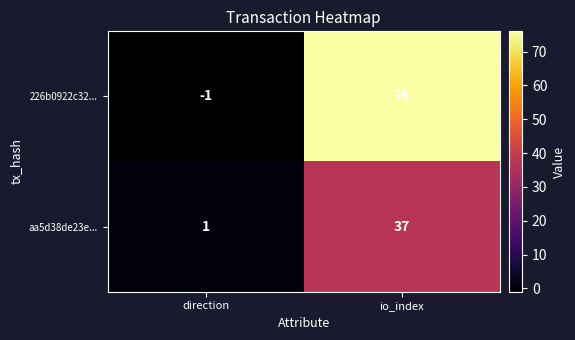

Is it true that aa5d38de23e... equals 37 at io_index?

True